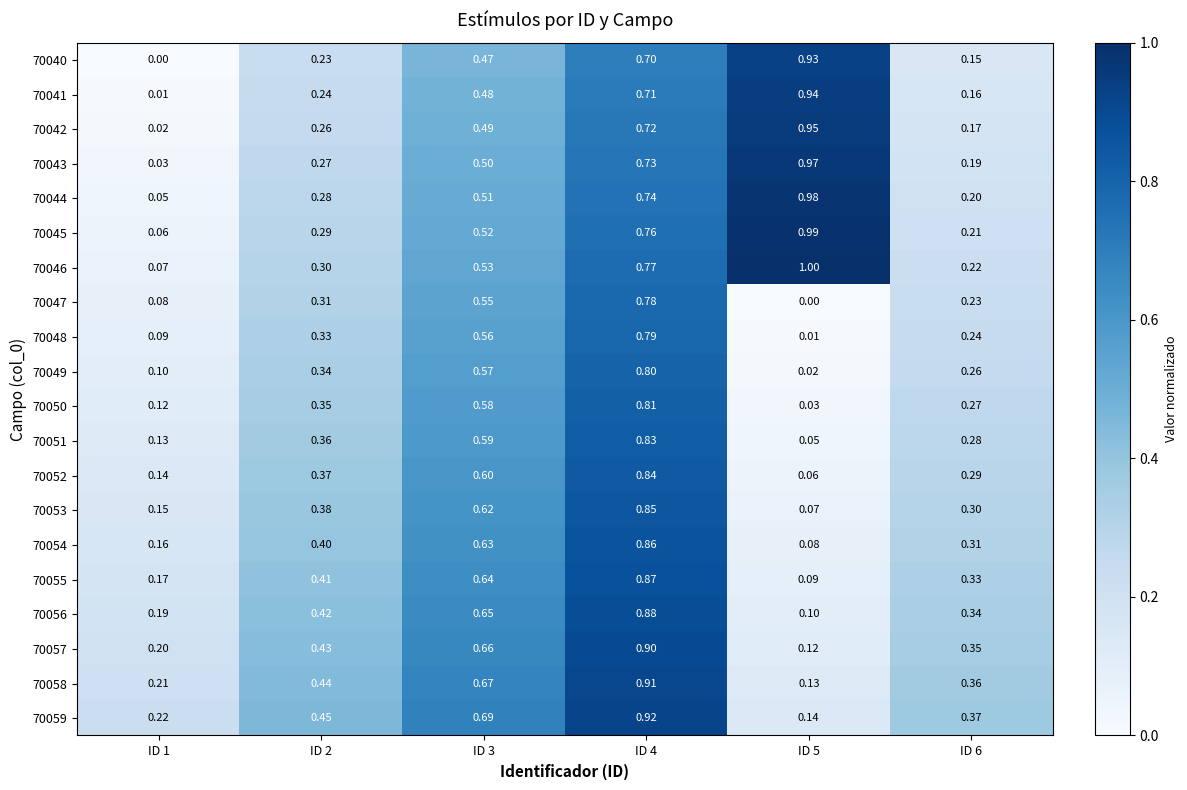

How many data points does each series have?

6